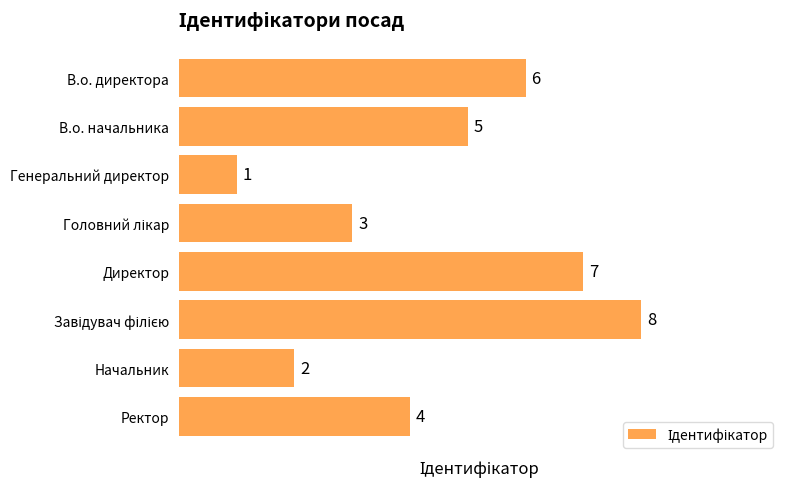

What is the maximum value shown in the chart?

8